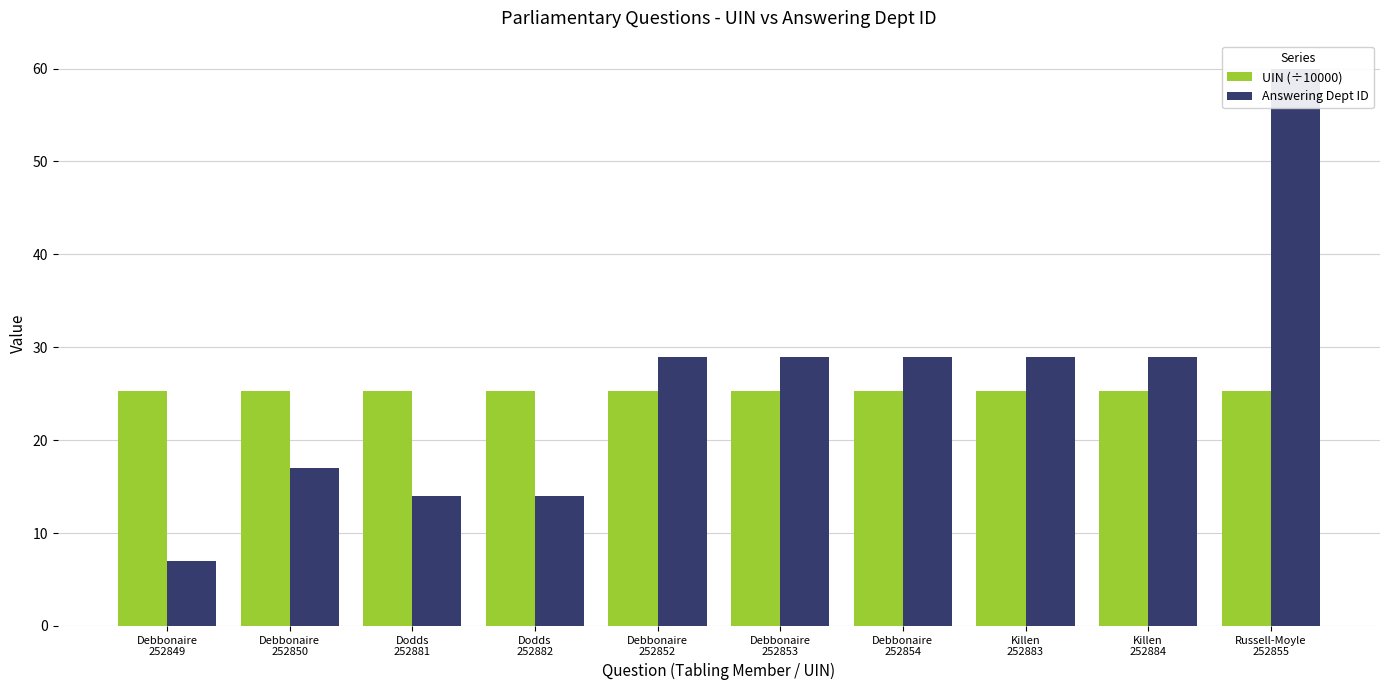

What is the spread (max minus min) of values at Dodds
252881?

11.3